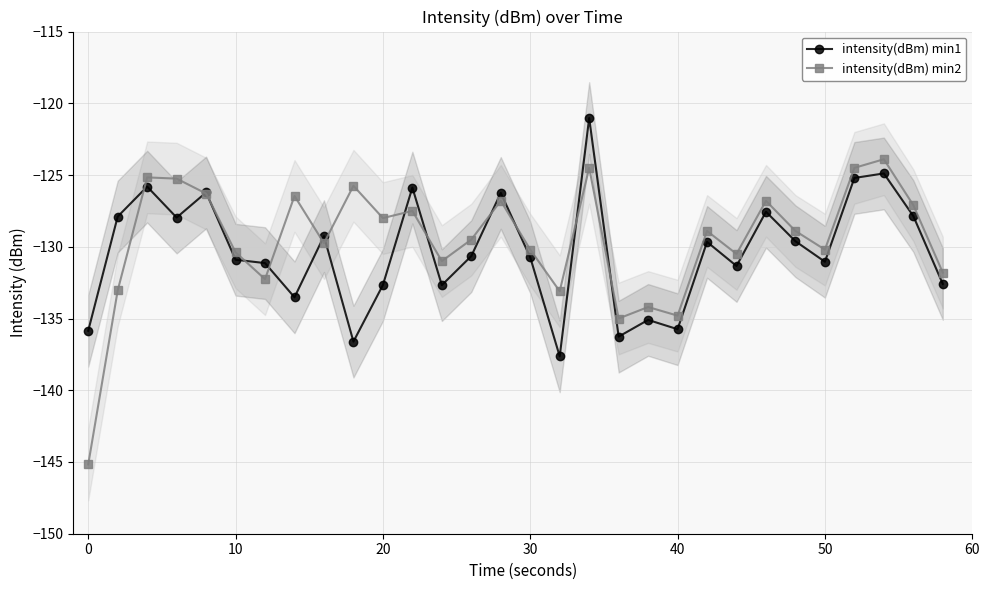

Which series has the largest total across all categories?

intensity(dBm) min2